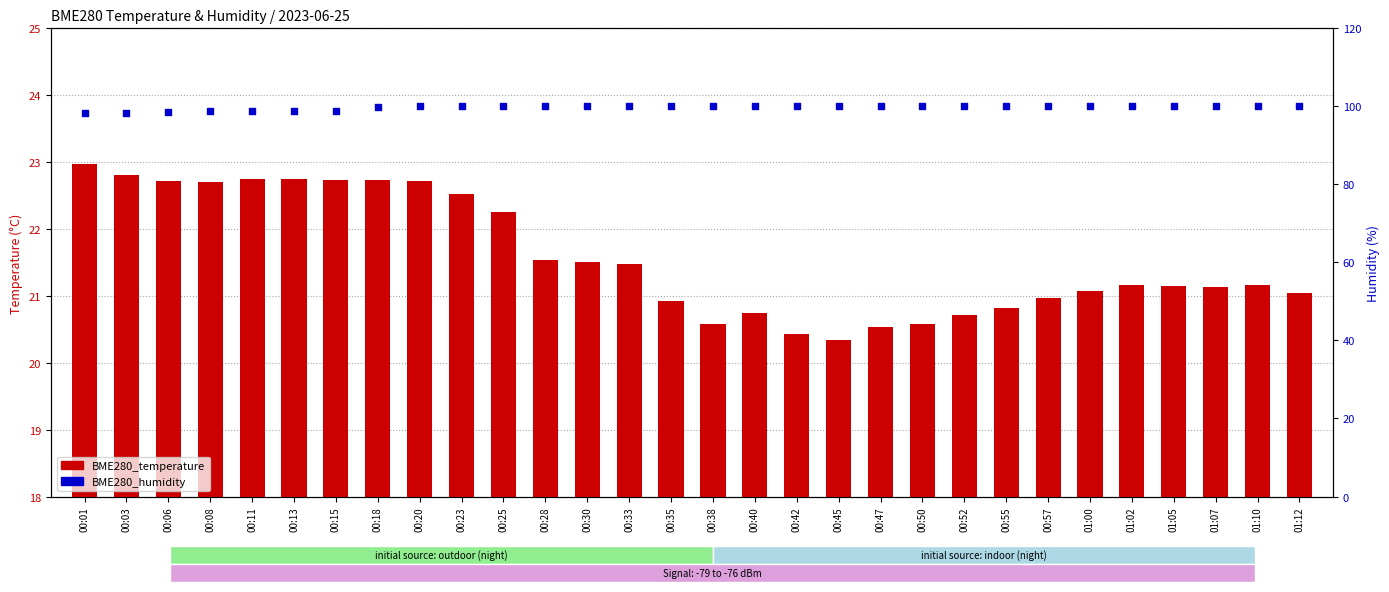

At which category is the sum across all series the highest?

00:20